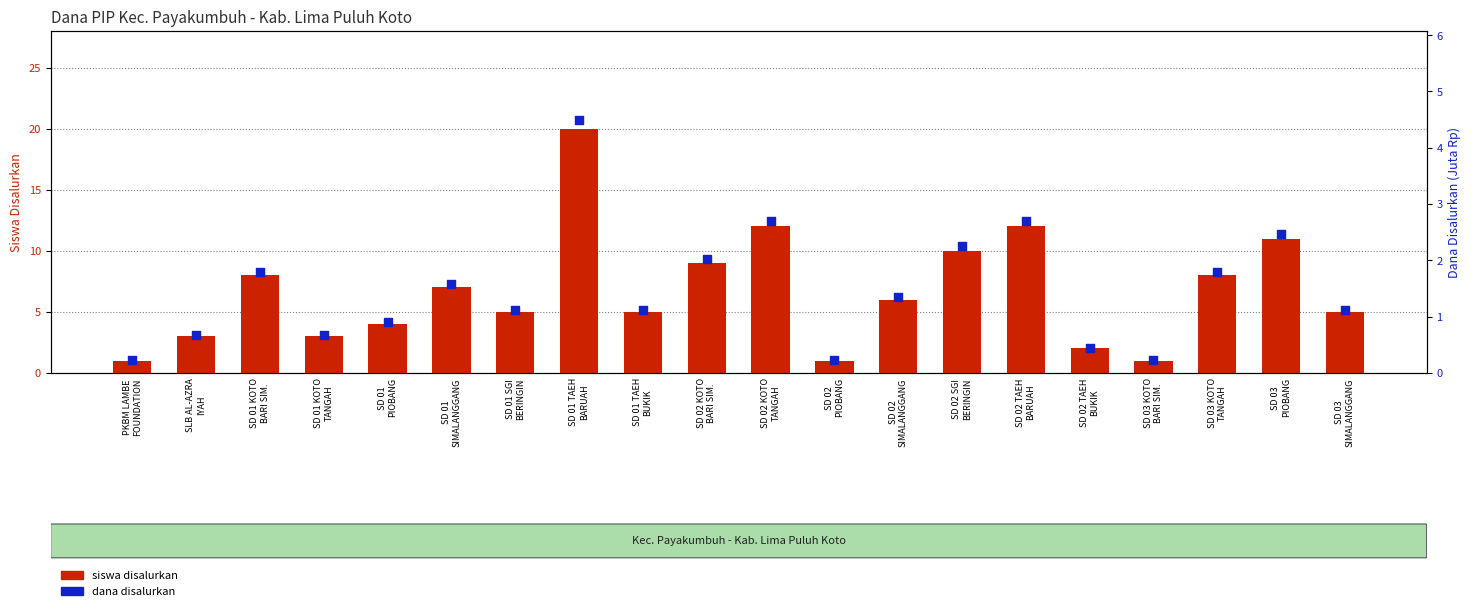

At how many categories does at least one series exceed 3?

14